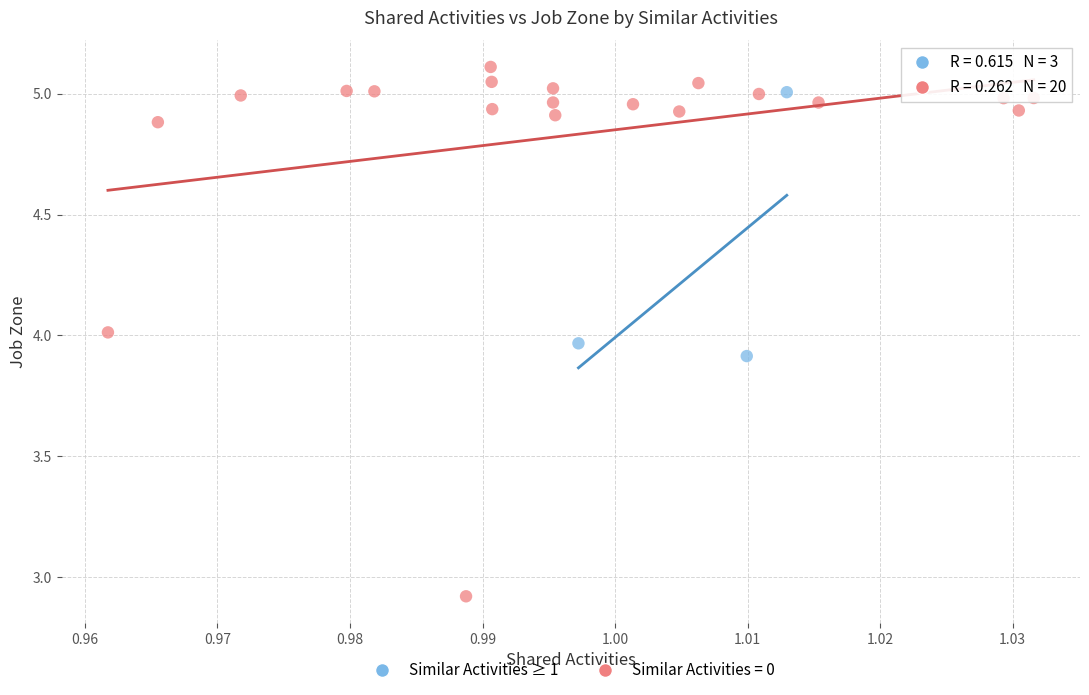

Which series has the largest Y range (max minus min)?

Similar Activities = 0